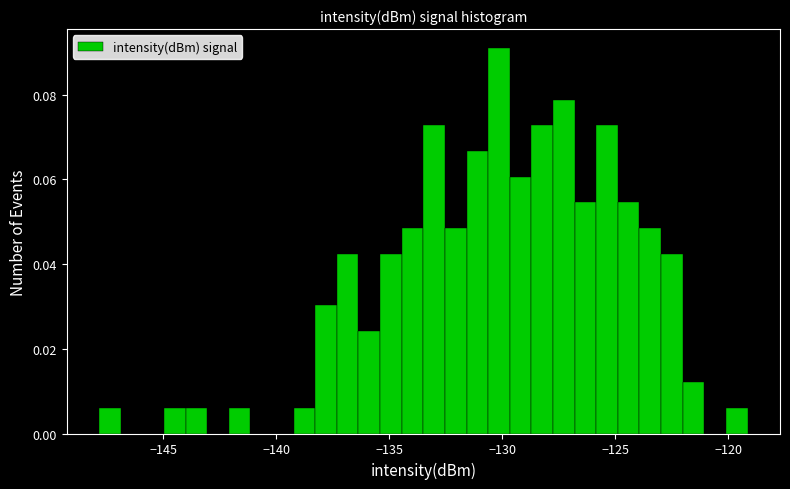

Read against the x-axis, roughly where is the centre of the tallest bar?

-130.0